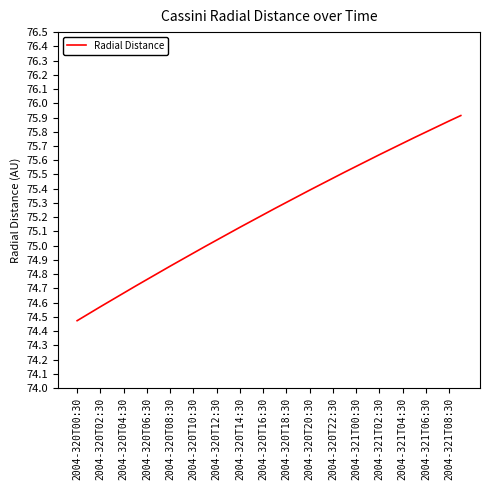

How many lines are shown in the chart?

1